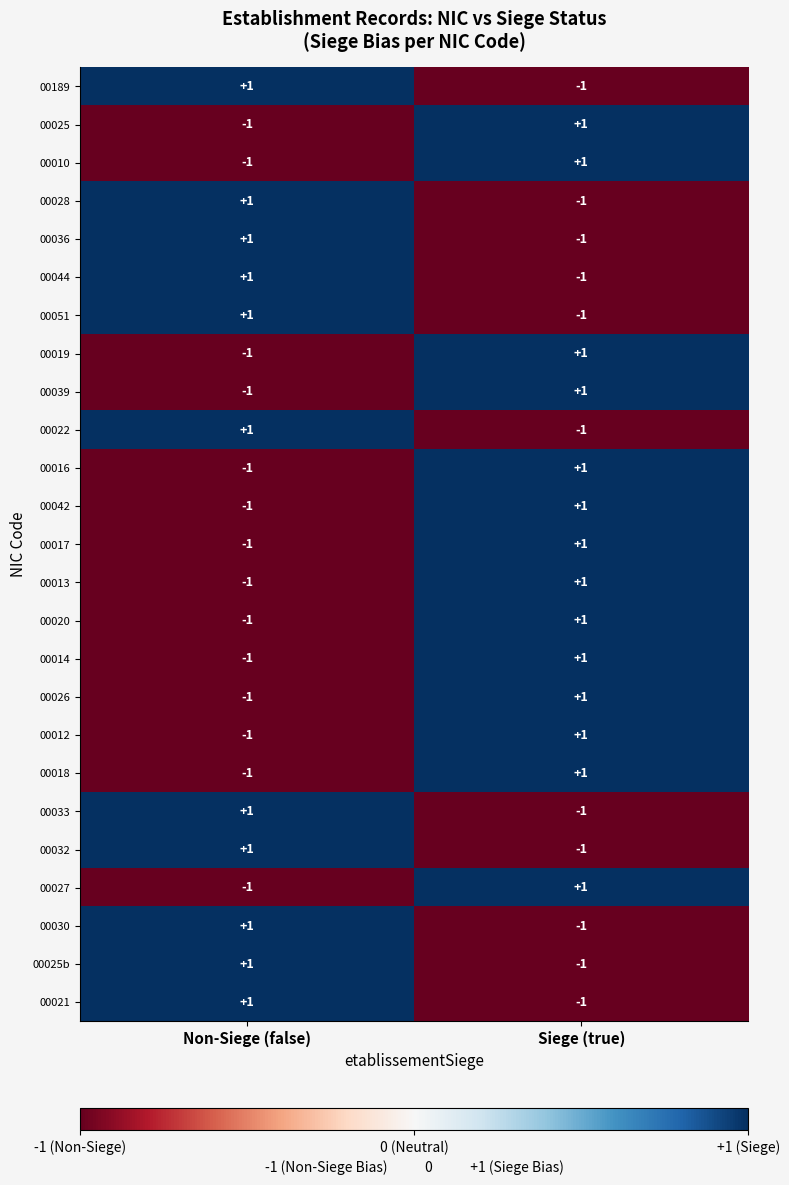

How many data points does each series have?

2